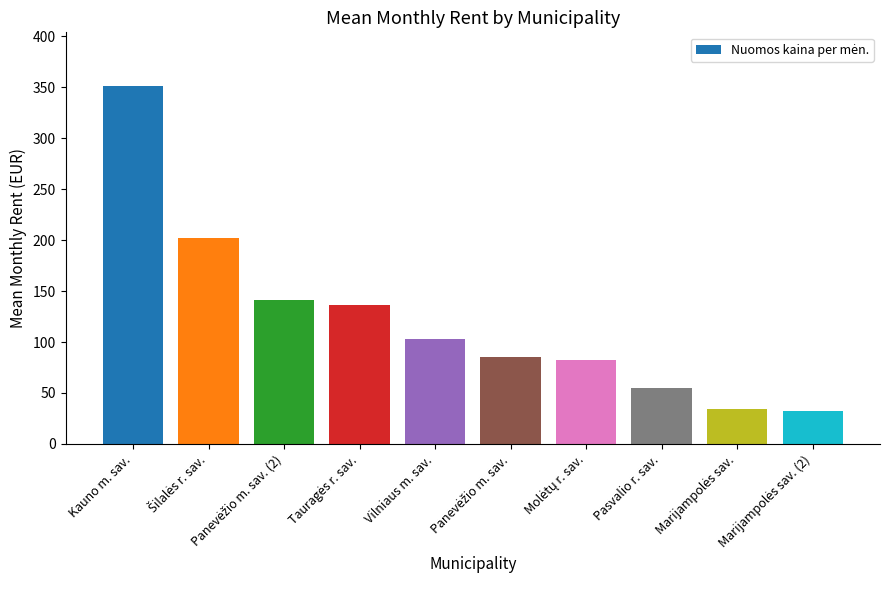

What is the sum of all values?

1223.0